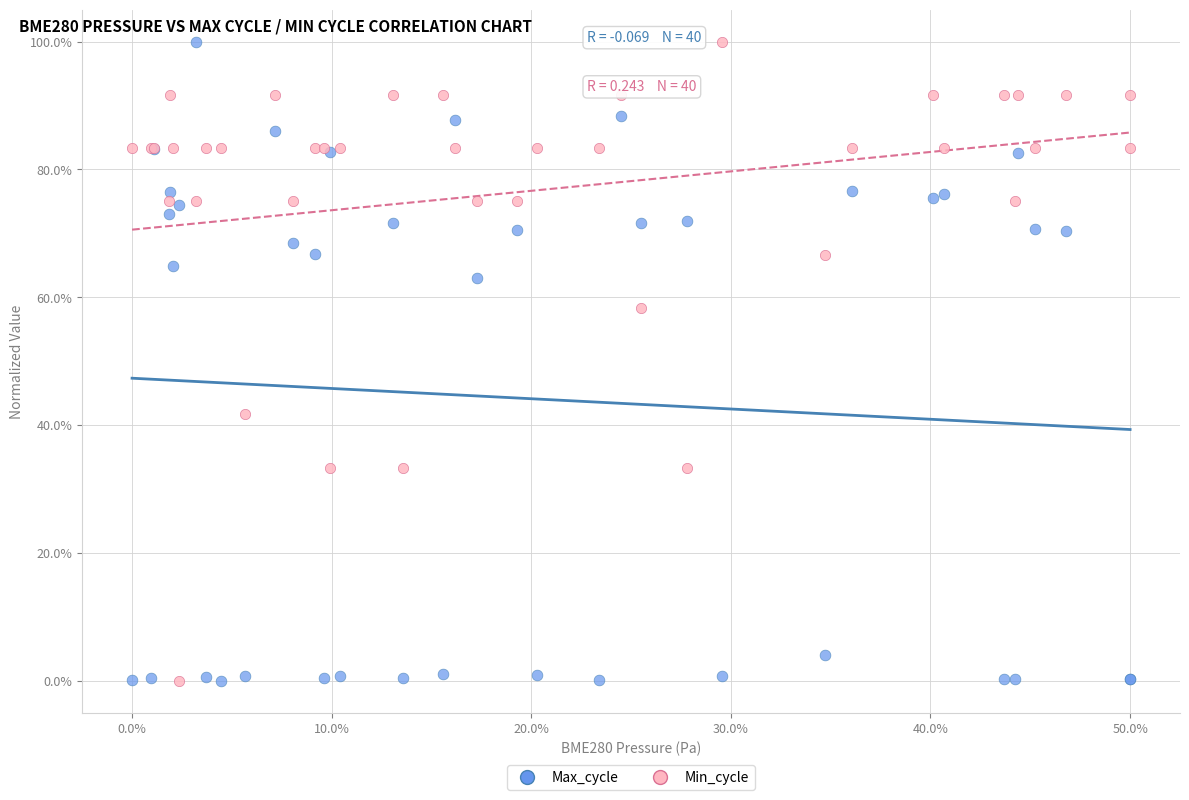

What are all the series names shown in the legend?

Max_cycle, Min_cycle